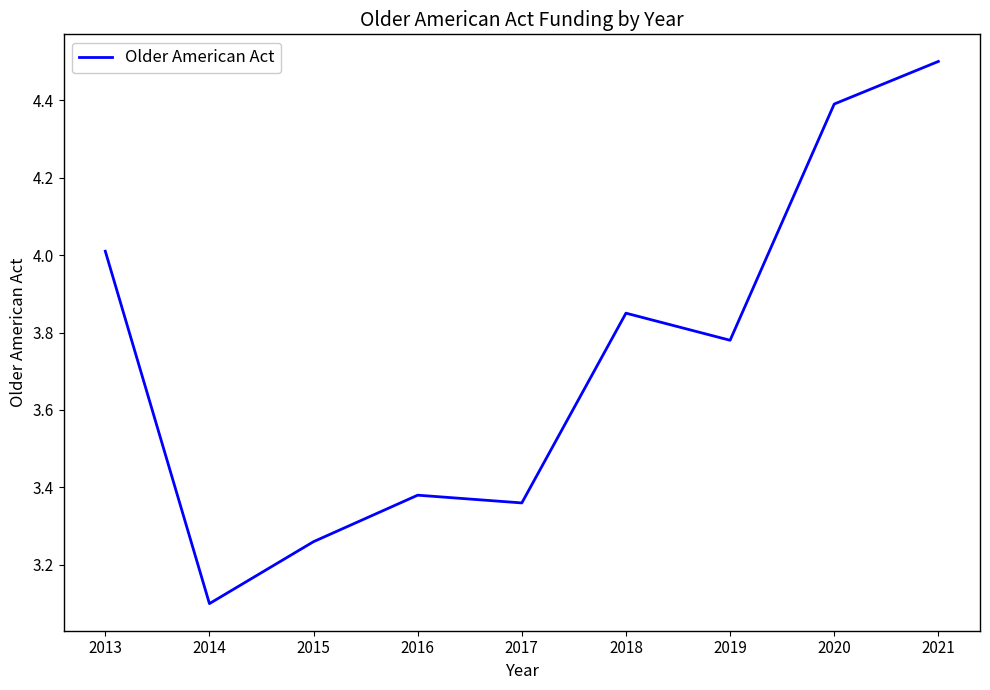

How many interior local peaks (higher than both neighbors) does the data have?

2